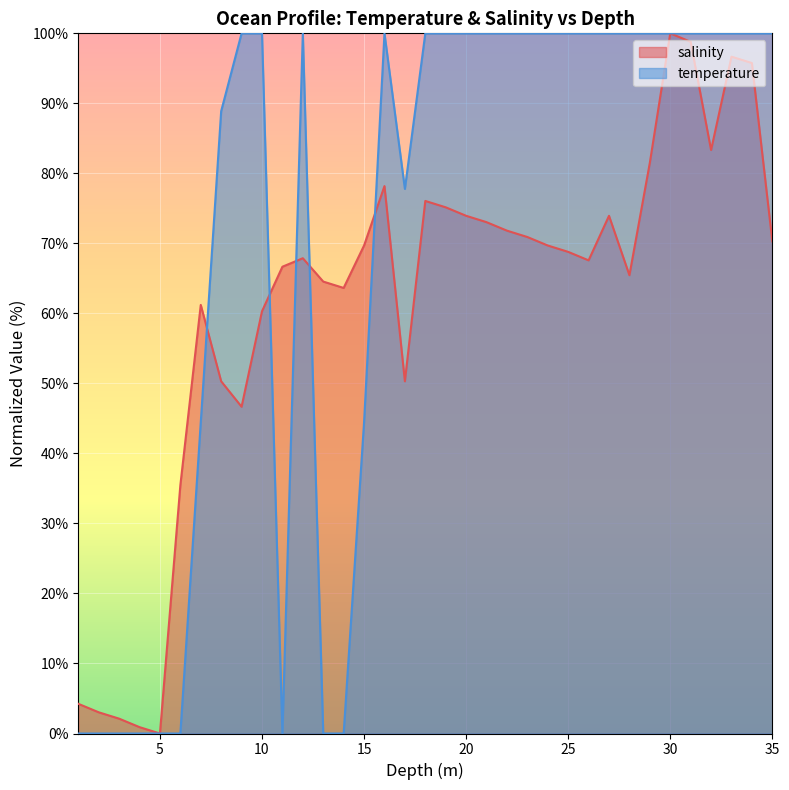

In temperature, how many points are lower than both neighbors (excluding endpoints)?

2